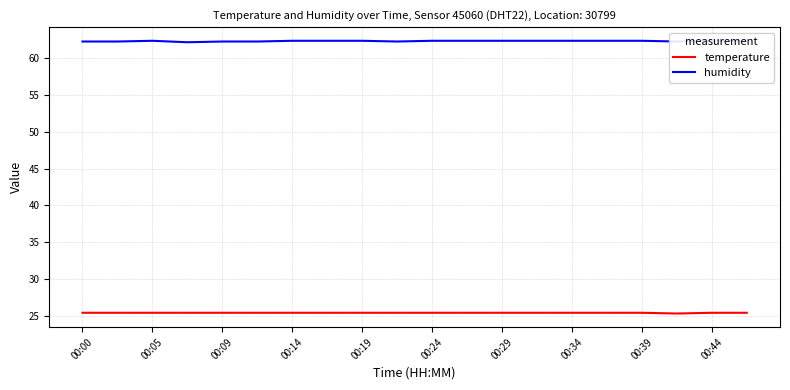

What is the difference between the maximum and minimum values in the humidity series?

0.2